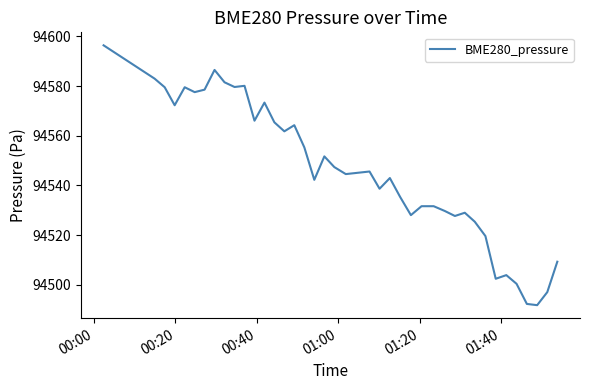

Is this an area chart (filled region under the line)?

No